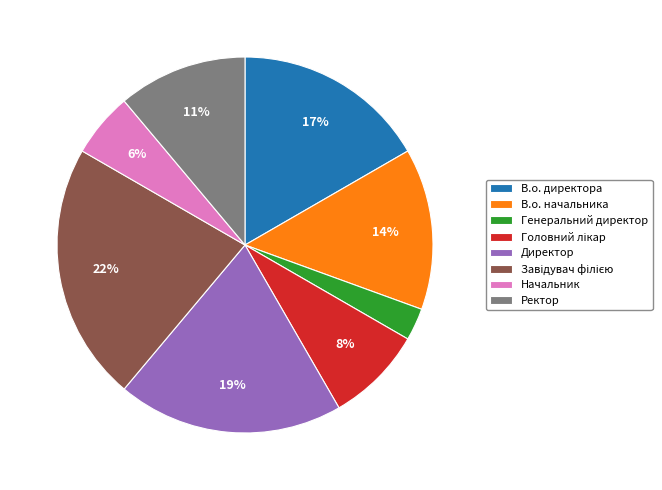

Is the sum of Директор and В.о. начальника greater than half?

No